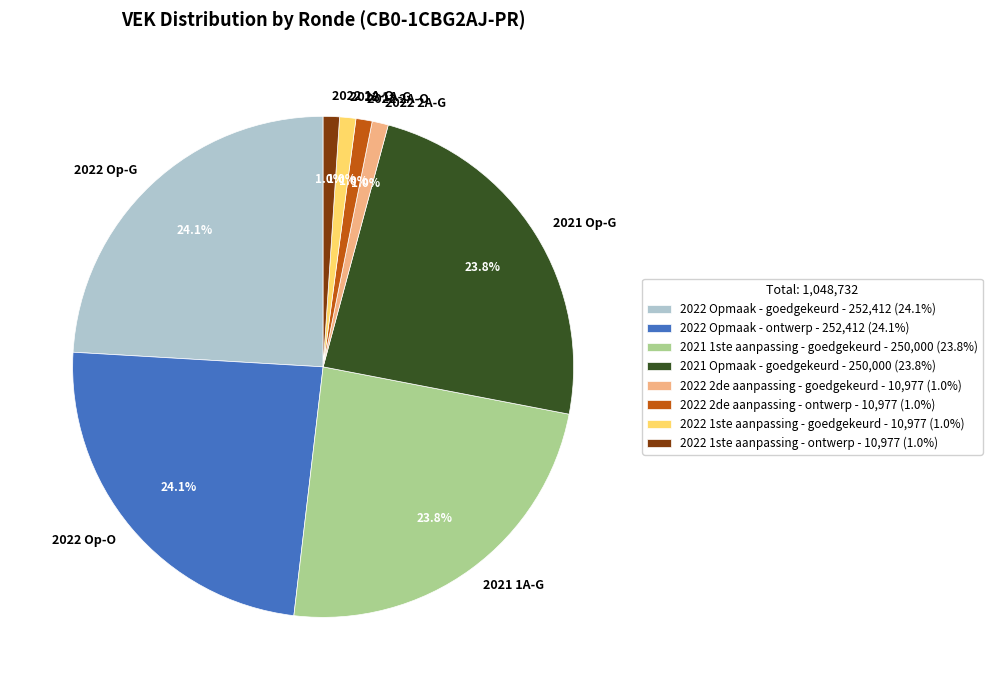

To the nearest percent, what is the average slice percentage?

12%